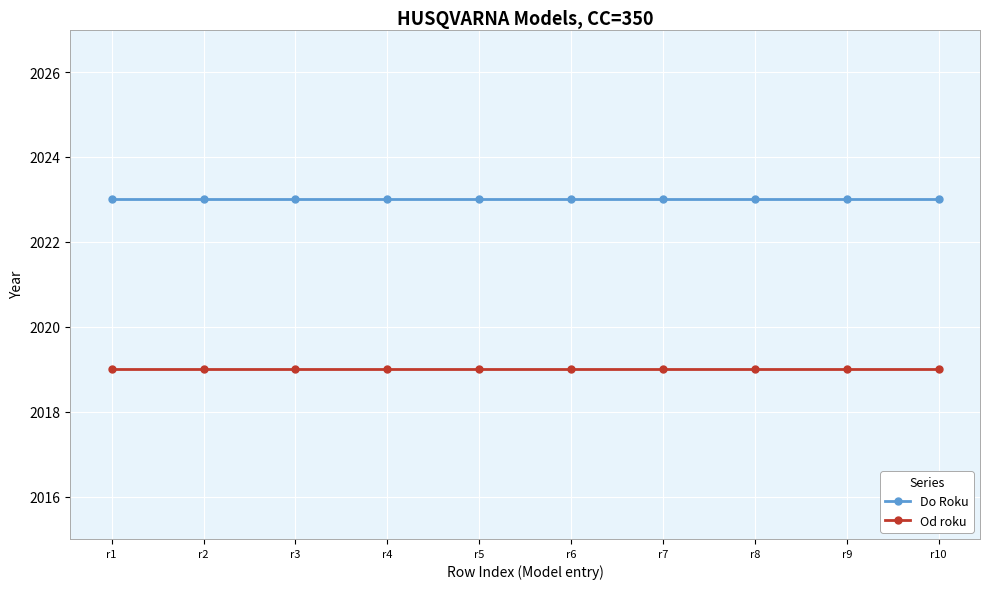

True or false: Od roku has a value of 3425 at r6.

False